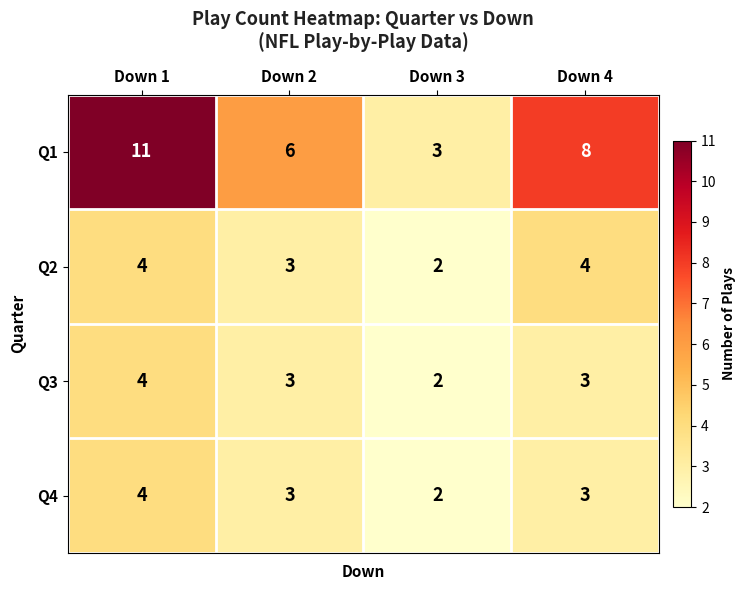

How many series are shown in this chart?

4